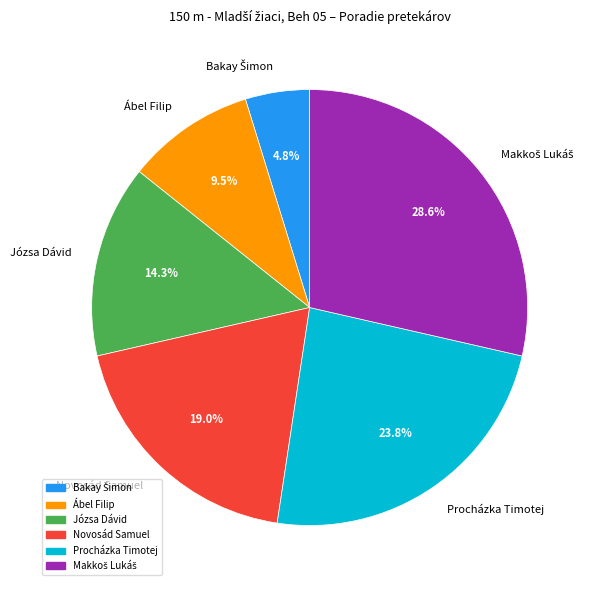

To the nearest percent, what is the difference between the largest and smallest slice percentages?

24%